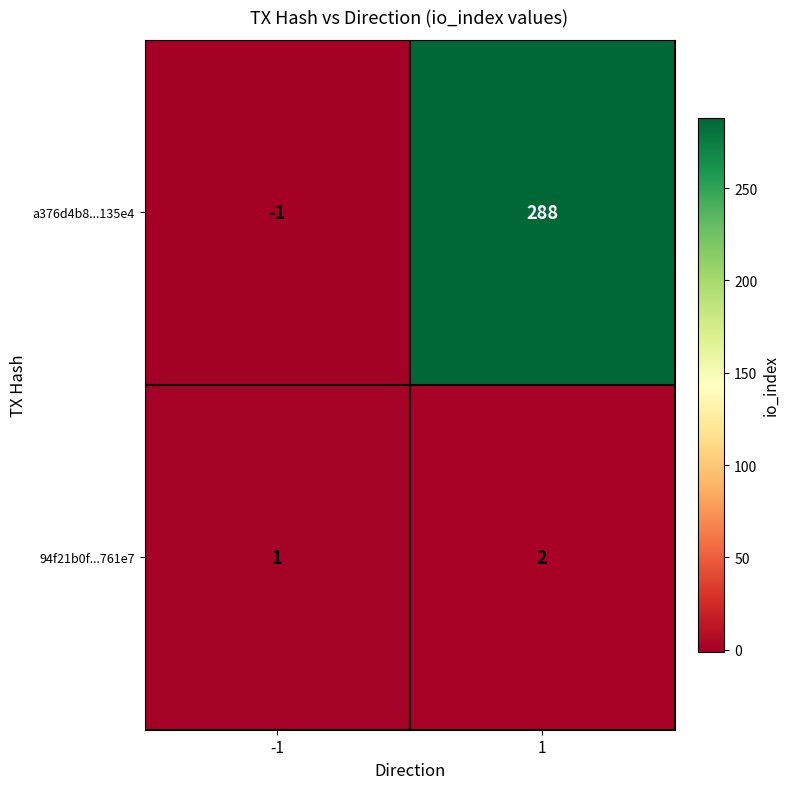

Reading left to right, extract all data points from this chart.

a376d4b8...135e4: -1=-1	1=288
94f21b0f...761e7: -1=1	1=2